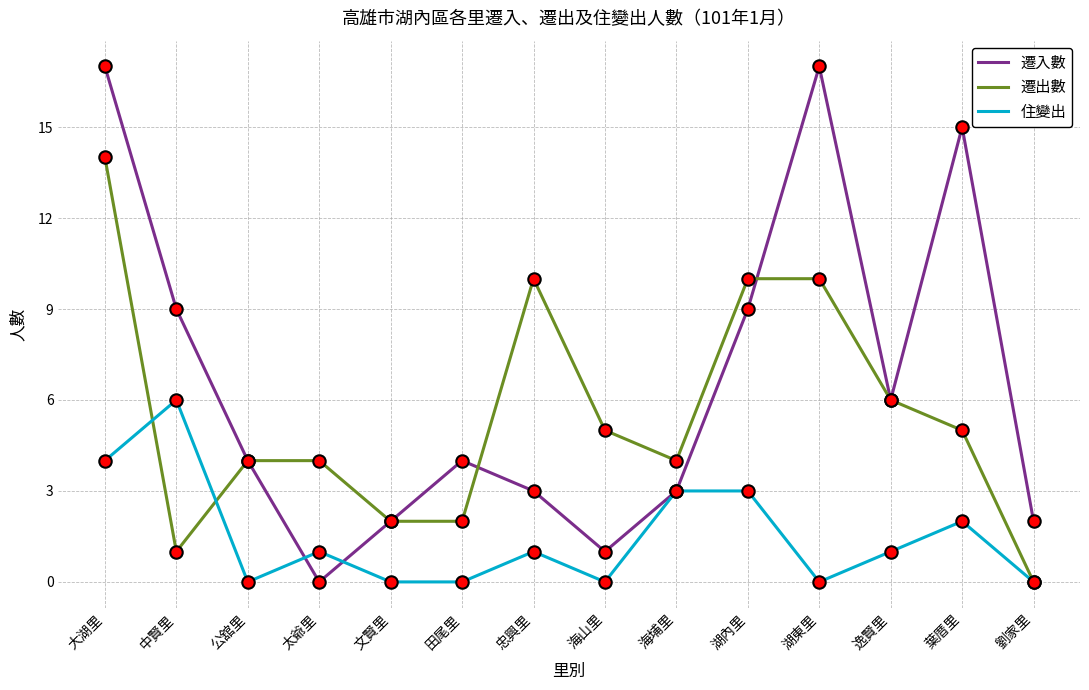

What is the total value across all series at 大湖里?

35